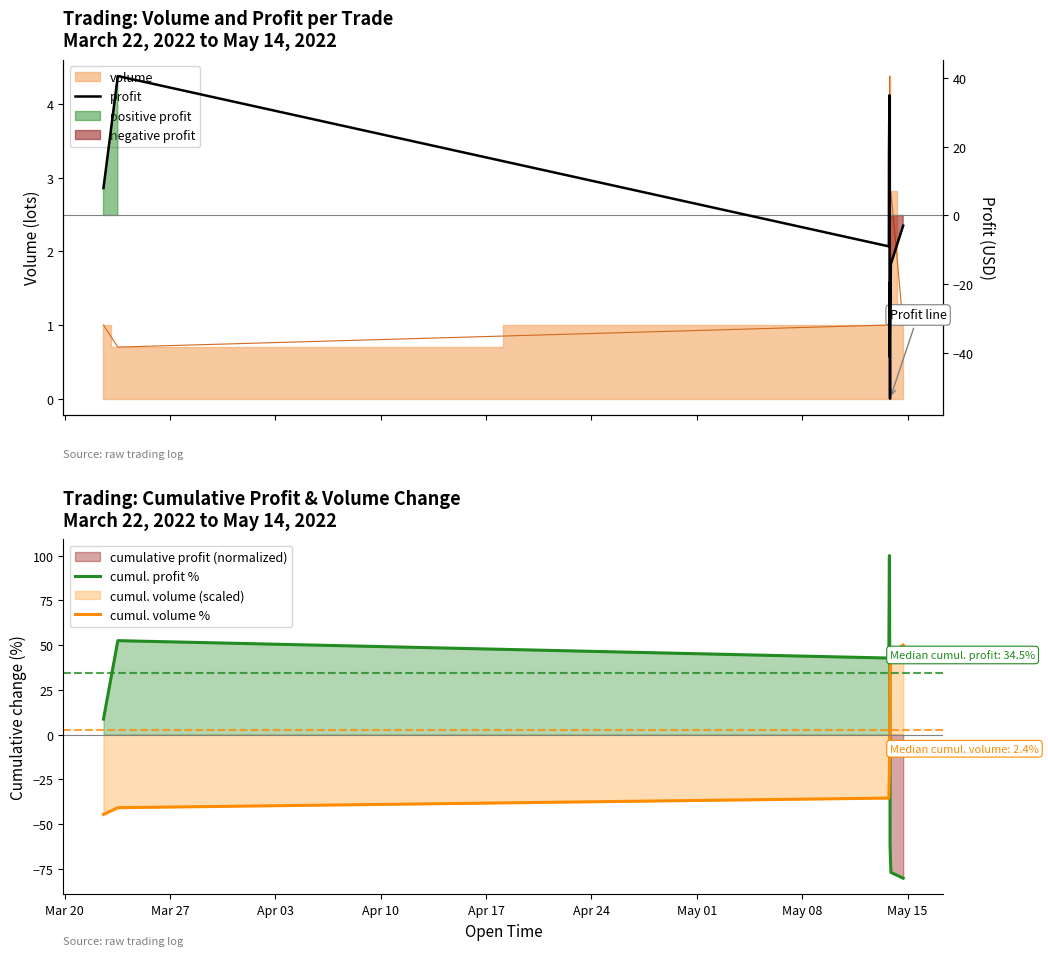

List the series in order of their overall mean, highest first.

cumul. profit %, cumul. volume %, profit